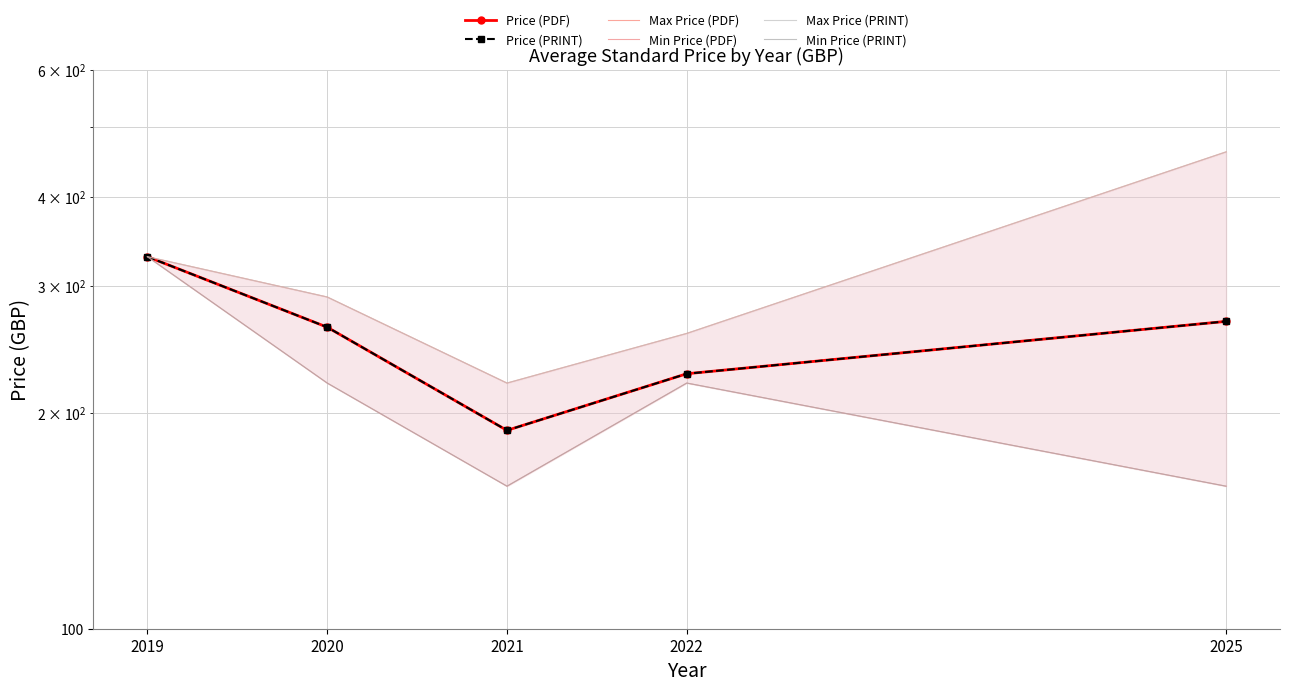

At which category does the chart reach its minimum across all series?

2021